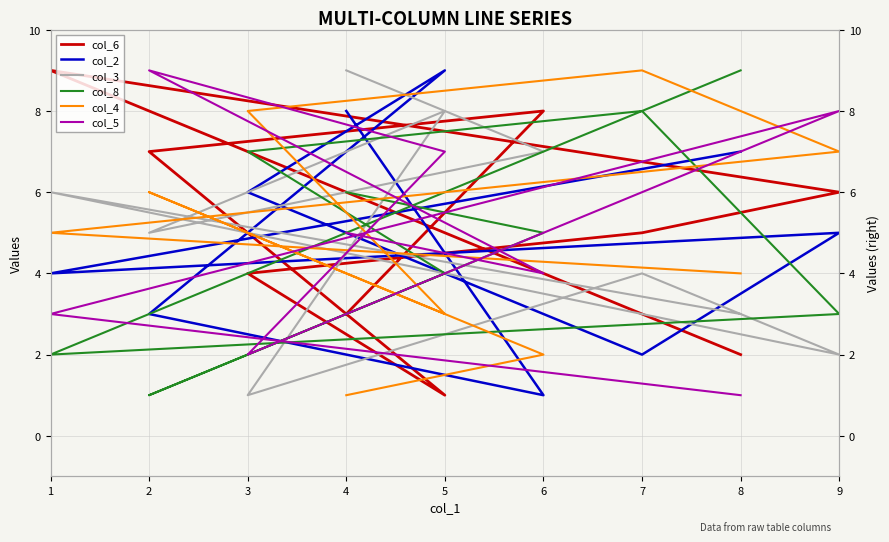

At which label is col_5 closest to 5?

4